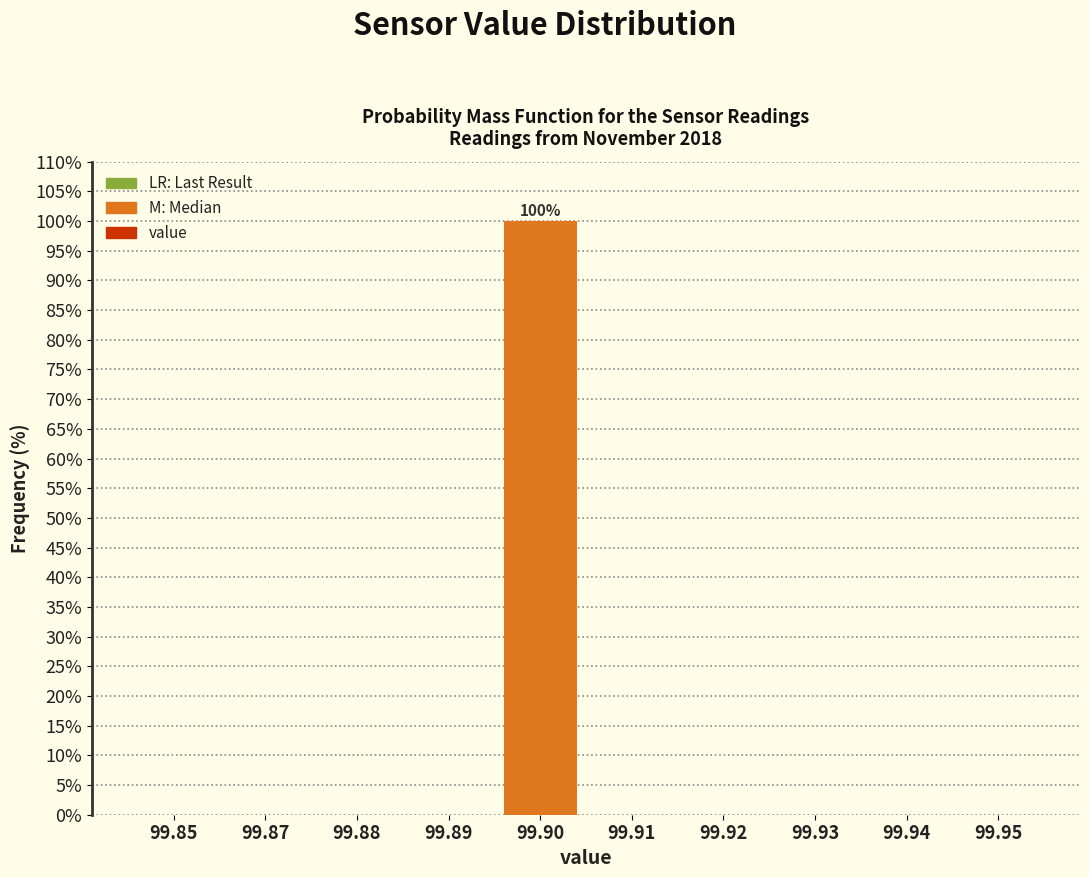

Reading left to right, extract all data points from this chart.

99.85=0	99.87=0	99.88=0	99.89=0	99.90=100	99.91=0	99.92=0	99.93=0	99.94=0	99.95=0